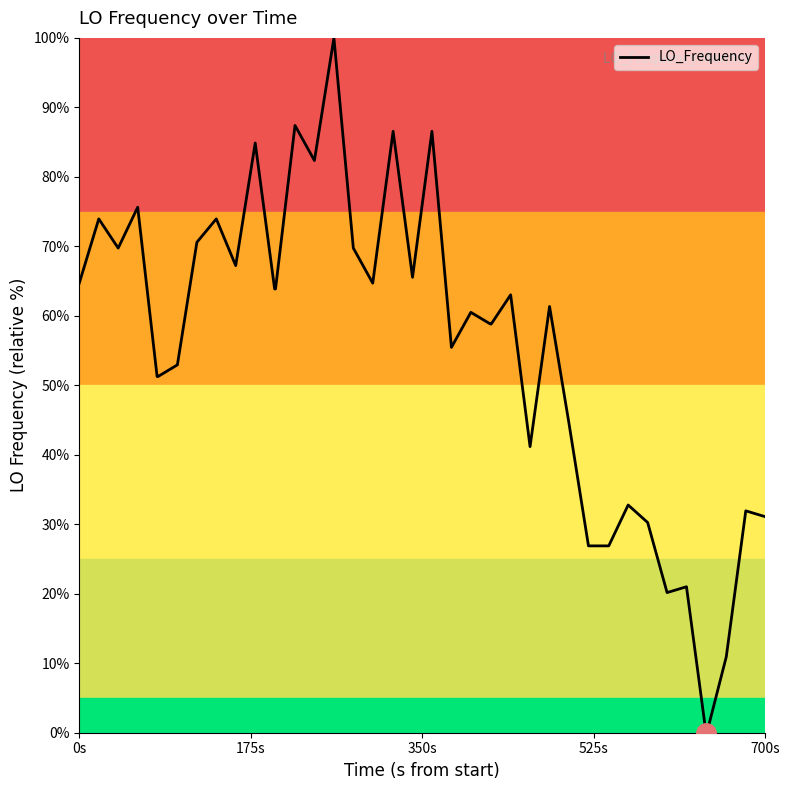

What is the difference between the maximum and minimum values?

100.0